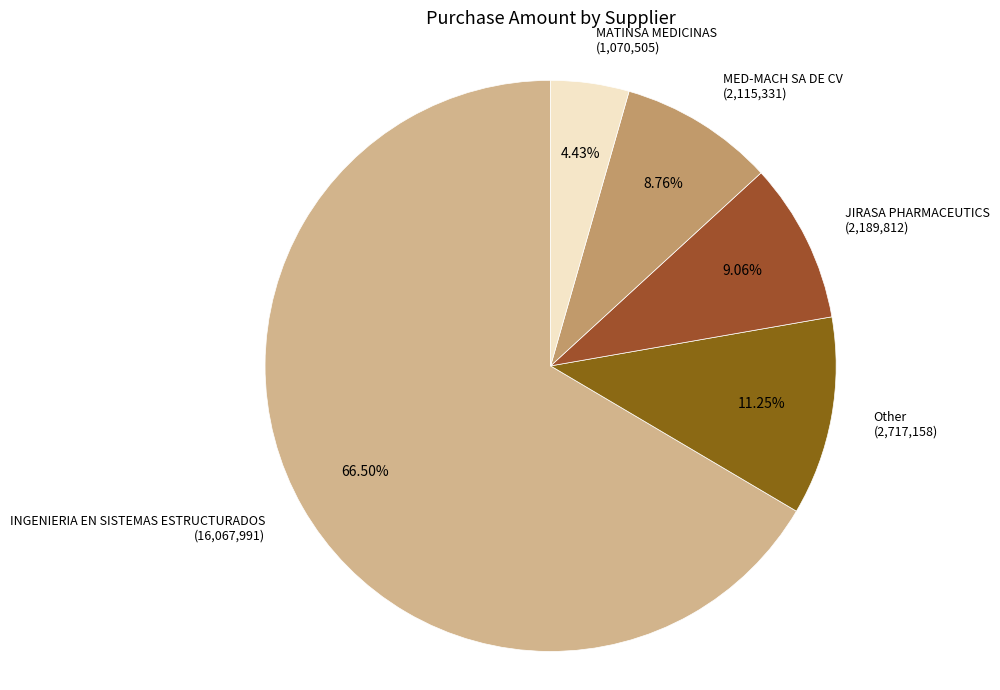

True or false: JIRASA PHARMACEUTICS accounts for 1% of the total.

False